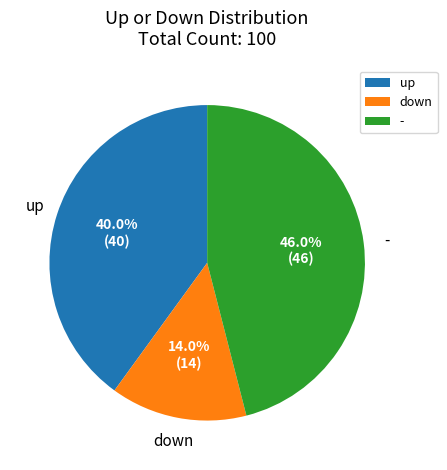

Between down and up, which is larger?

up